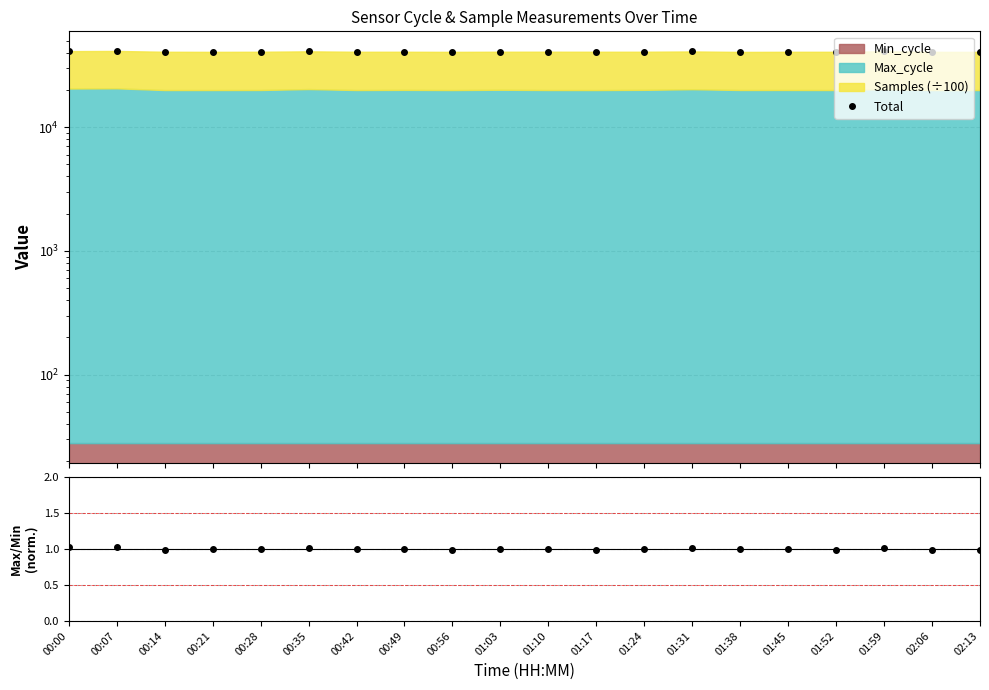

What position from the right is 01:17?

9